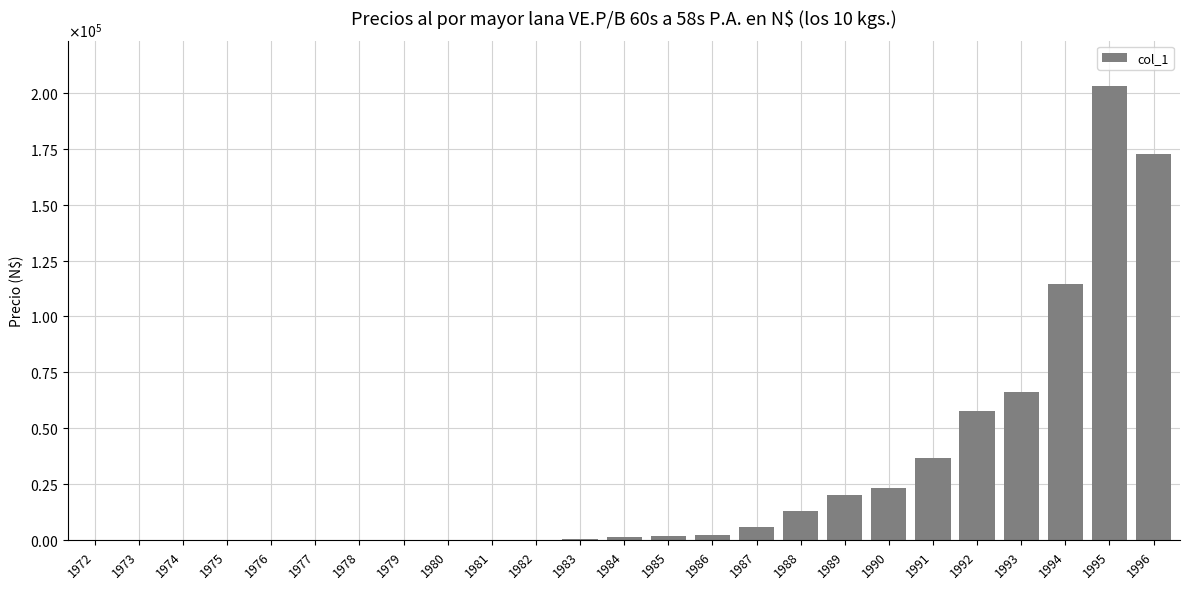

What is the sum of the values at 1993 and 1994?

180730.0